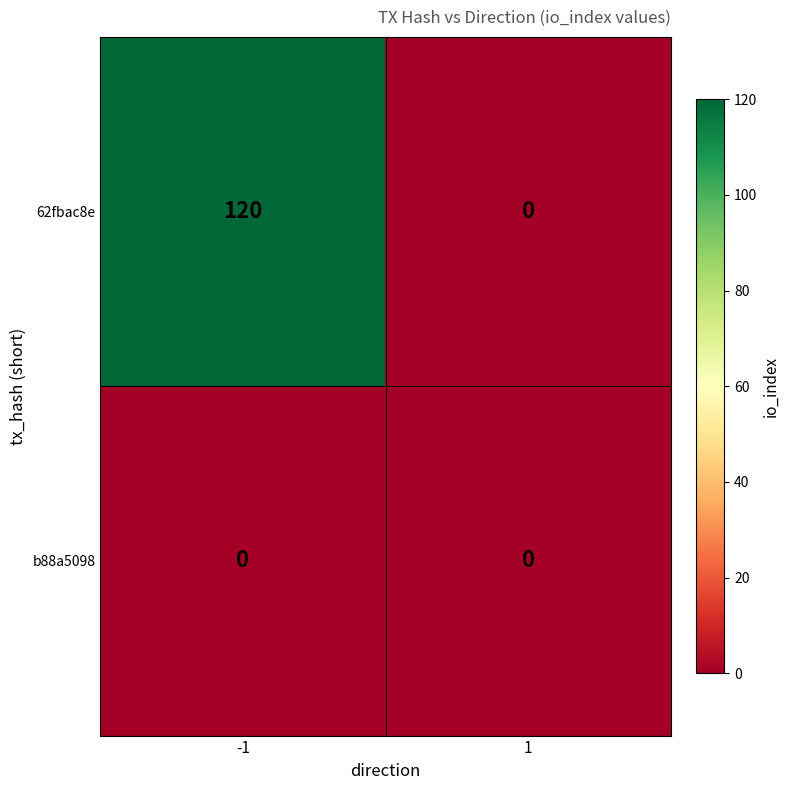

What is the approximate value of 62fbac8e at -1, to the nearest 50?

100